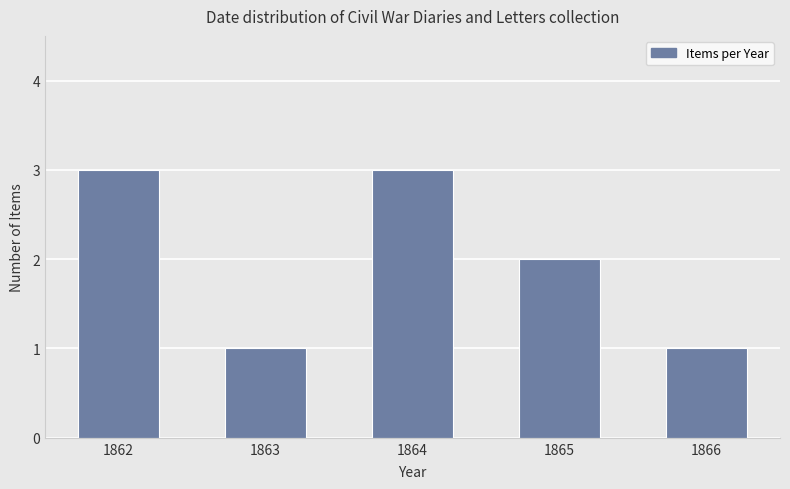

Are the bars horizontal?

No